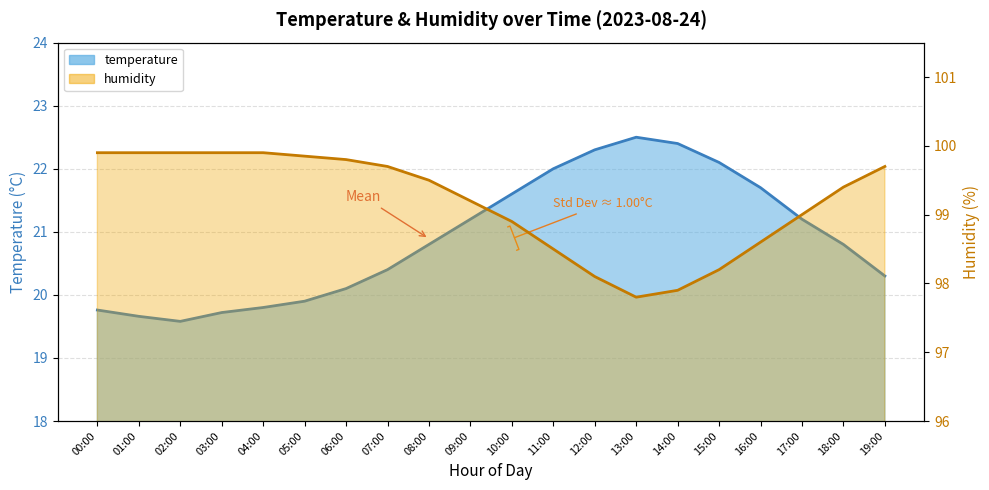

Where does the humidity series first go above 99?

00:00